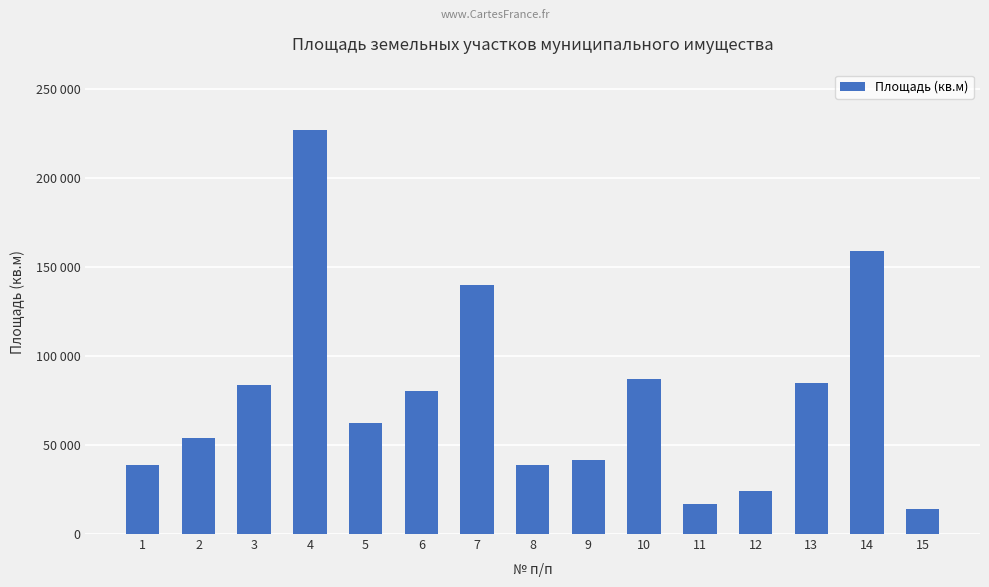

The value at 14 is 159098. True or false?

True